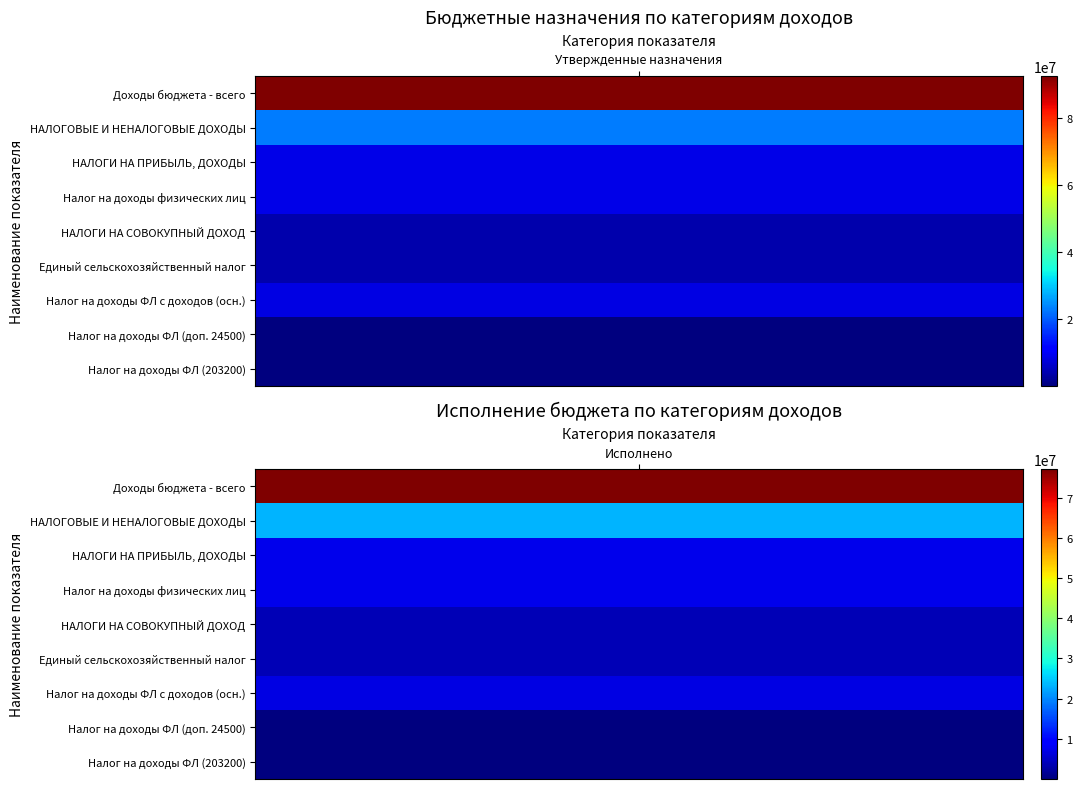

List the series in order of their peak value, lowest first.

Налог на доходы ФЛ (доп. 24500), Налог на доходы ФЛ (203200), НАЛОГИ НА СОВОКУПНЫЙ ДОХОД, Единый сельскохозяйственный налог, Налог на доходы ФЛ с доходов (осн.), НАЛОГИ НА ПРИБЫЛЬ, ДОХОДЫ, Налог на доходы физических лиц, НАЛОГОВЫЕ И НЕНАЛОГОВЫЕ ДОХОДЫ, Доходы бюджета - всего